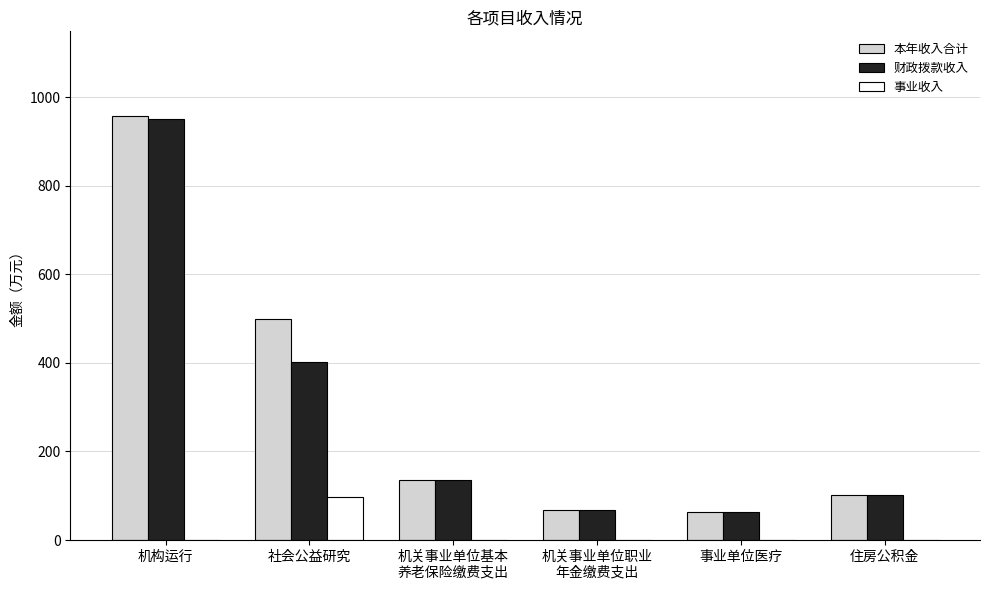

Is it true that 本年收入合计 equals 62.5 at 事业单位医疗?

True